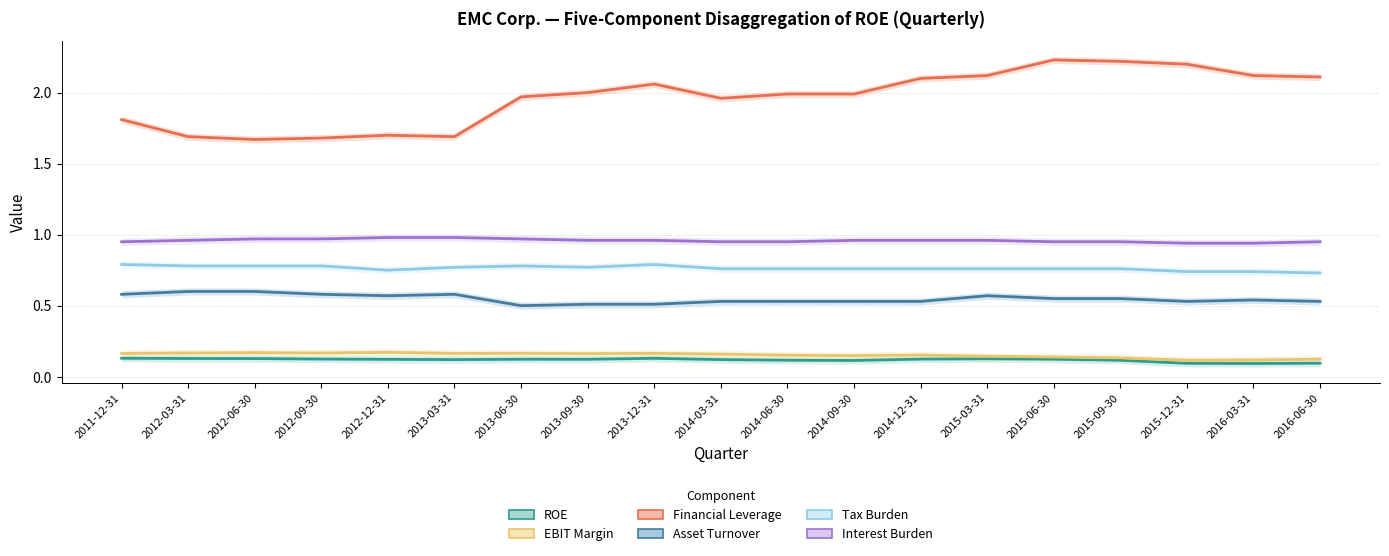

What is the difference between the second highest and minimum values in the Tax Burden series?

0.1